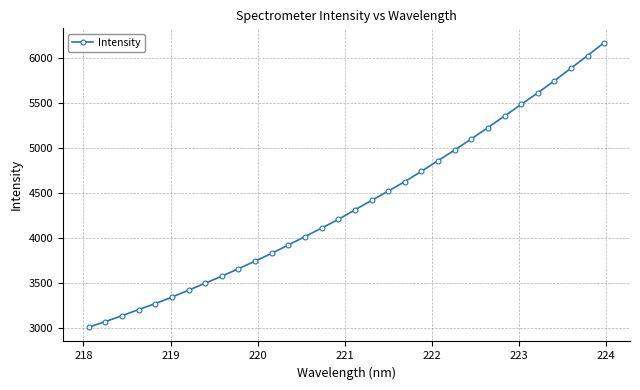

What is the maximum value shown in the chart?

6170.6